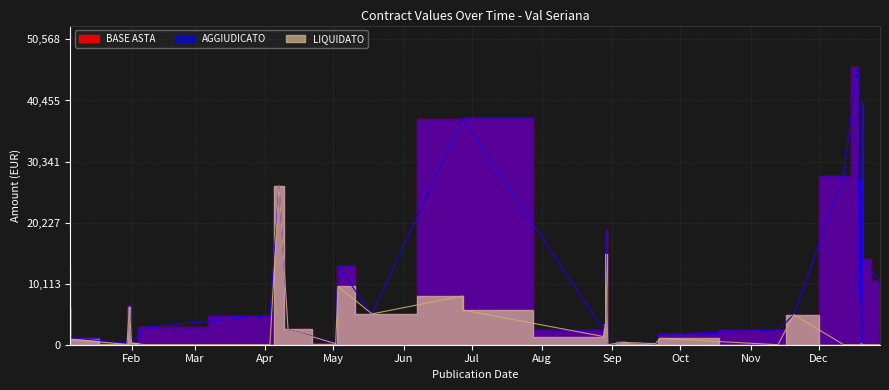

What is the sum of all LIQUIDATO values?

106689.0